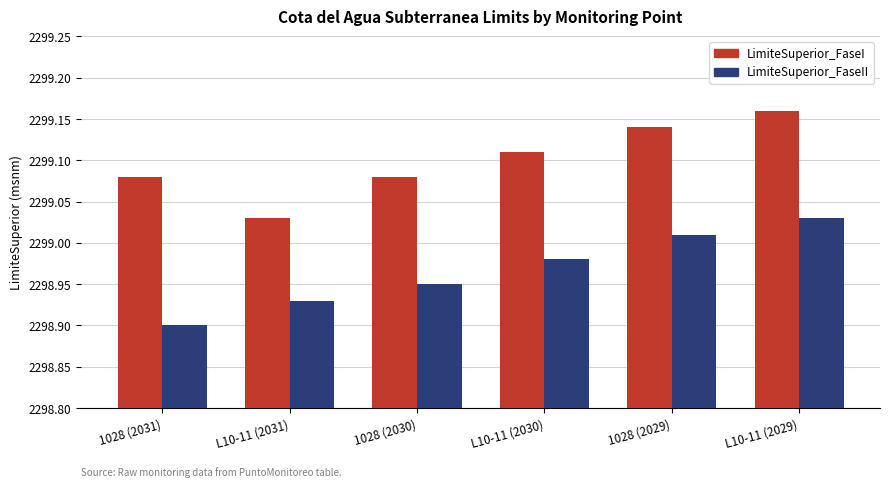

What is the label of the 5th bar from the left?

1028 (2029)